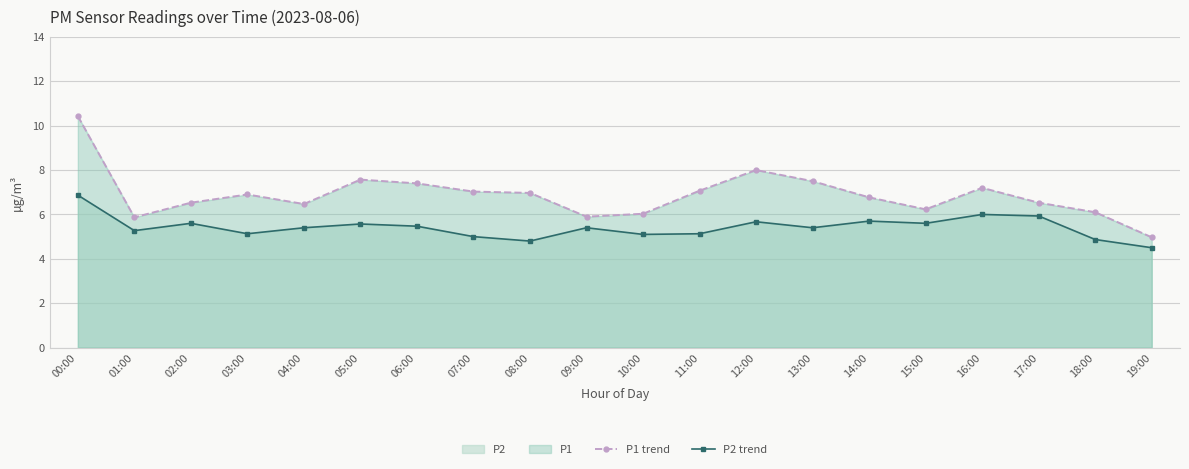

At 10:00, list the series in order from largest to smallest.

P1 trend, P2 trend